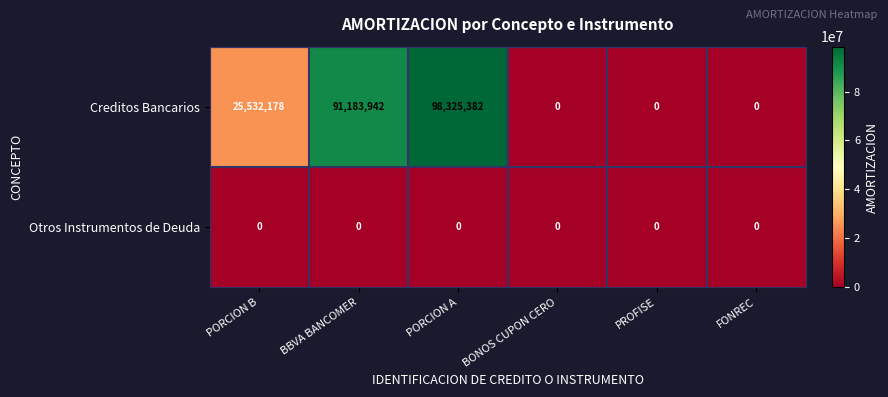

What is the total value across all series at PORCION A?

98325382